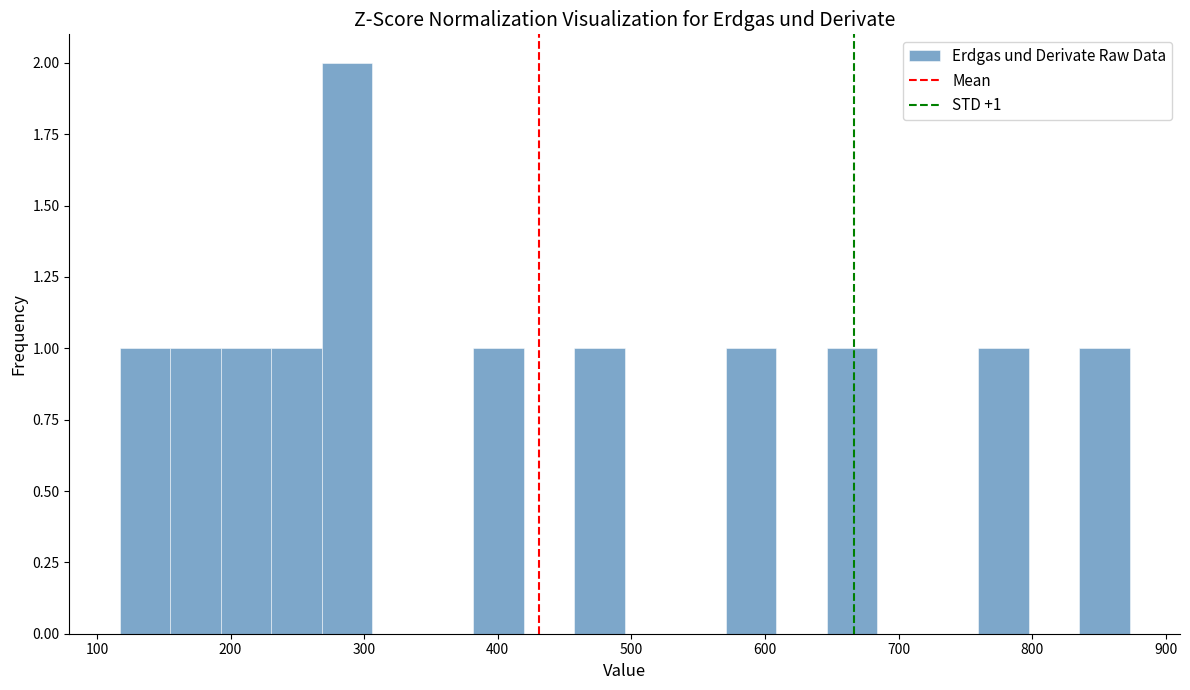

Around what value on the x-axis is the tallest bar? Give the approximate position of its centre, as read against the axis.

290